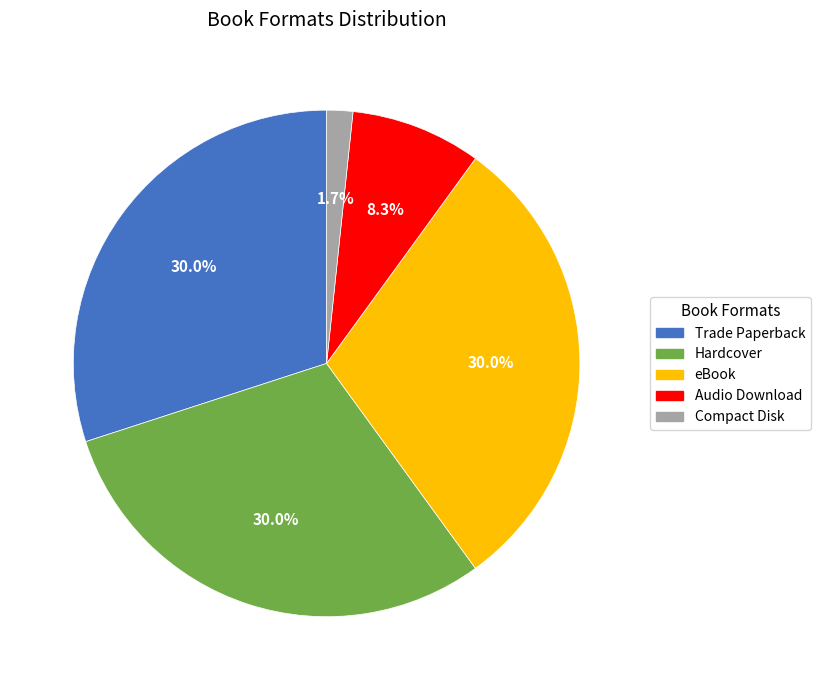

Is it true that eBook is 39% of the pie?

False